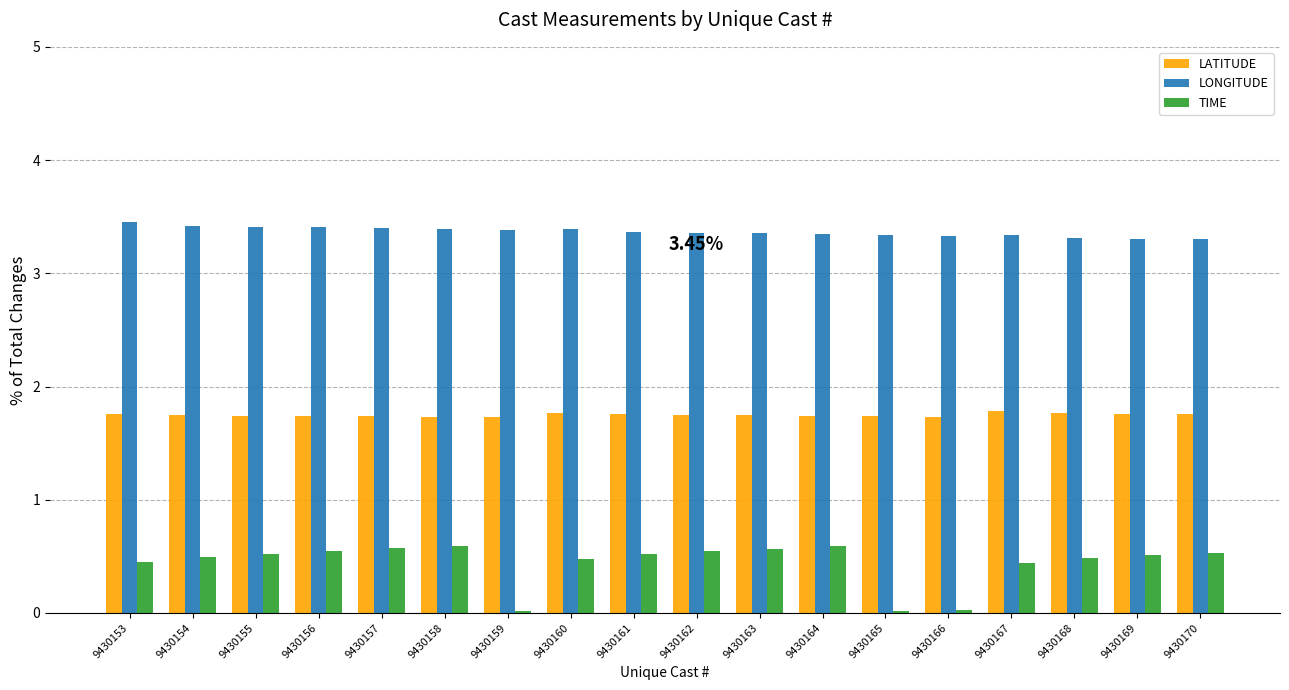

Which series has the largest total across all categories?

LONGITUDE